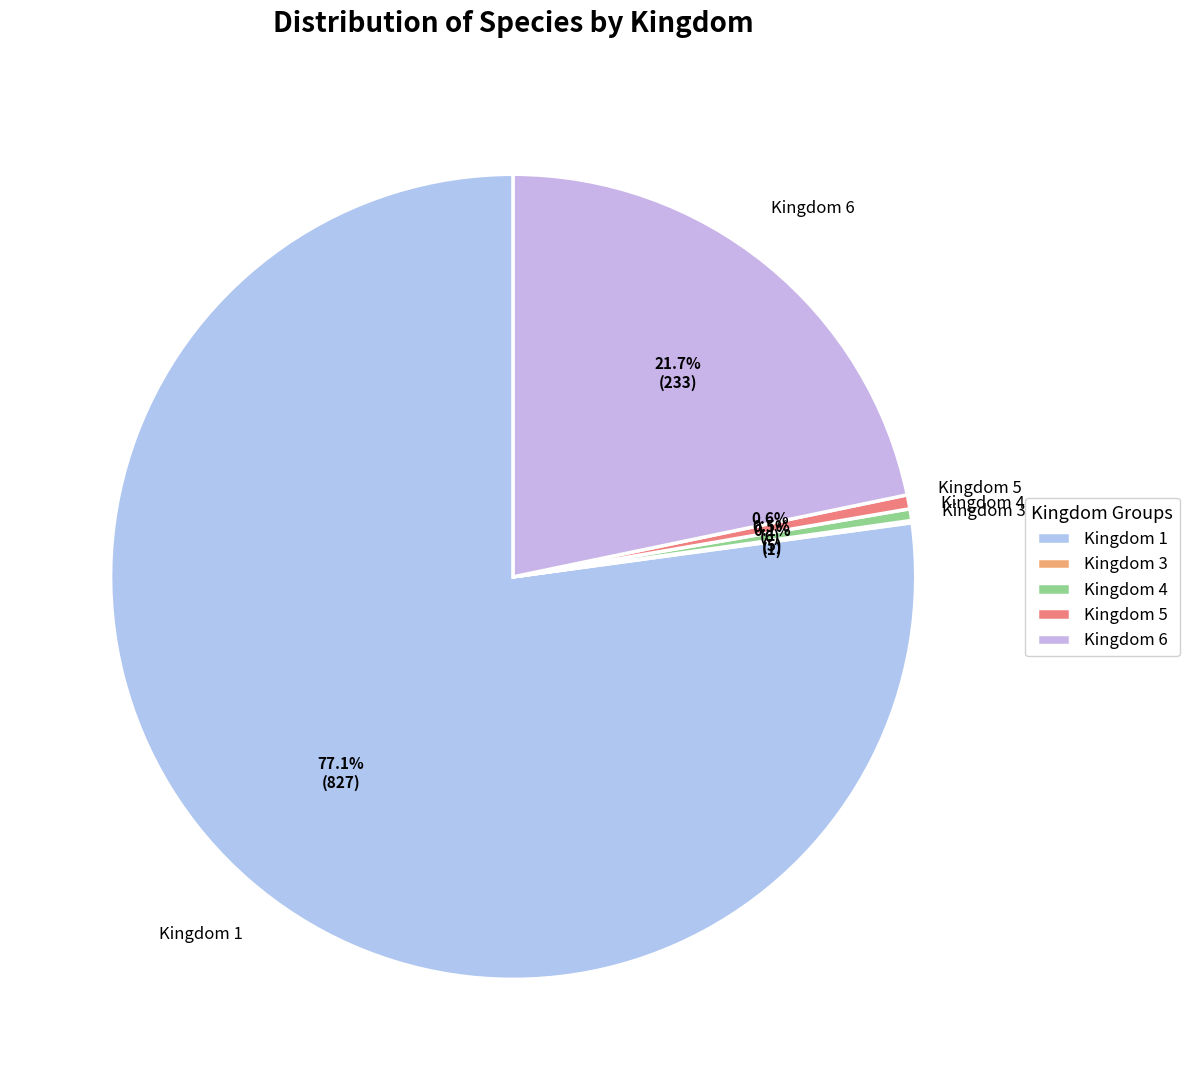

Which slice is the largest?

Kingdom 1